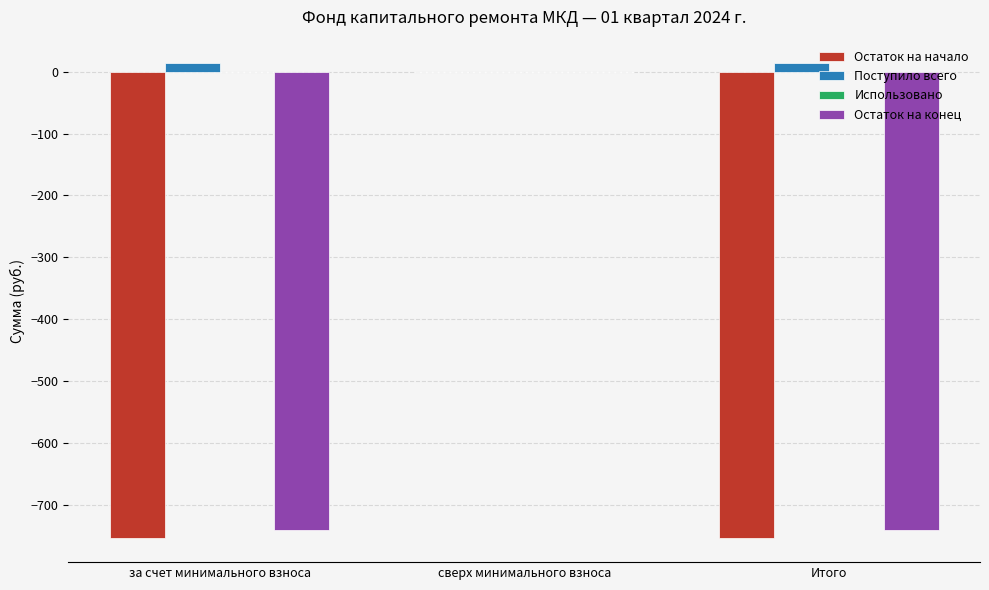

At which category is the sum across all series the highest?

сверх минимального взноса